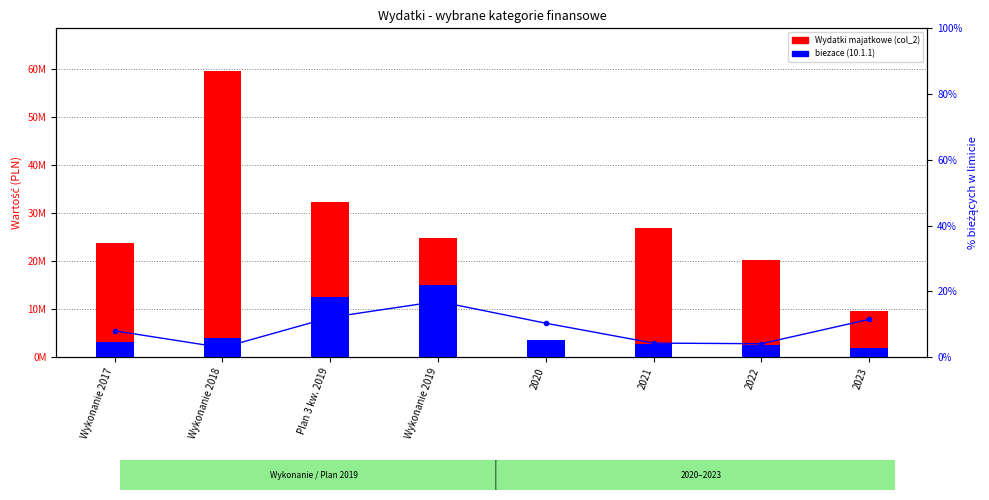

Reading left to right, transcribe all the data shown in this chart.

Wydatki majatkowe (col_2): 23732669.3	59499167.7	32193123.3	24845142.8	2968812.0	26760430.6	20285510.8	9630474.7
biezace (10.1.1): 3041437.6	3956872.1	12446188.2	15010422.4	3487971.0	2654261.8	2388497.9	1778560.0
% biezace / limicie: 8.0	2.8	12.0	16.9	10.3	4.2	4.0	11.4